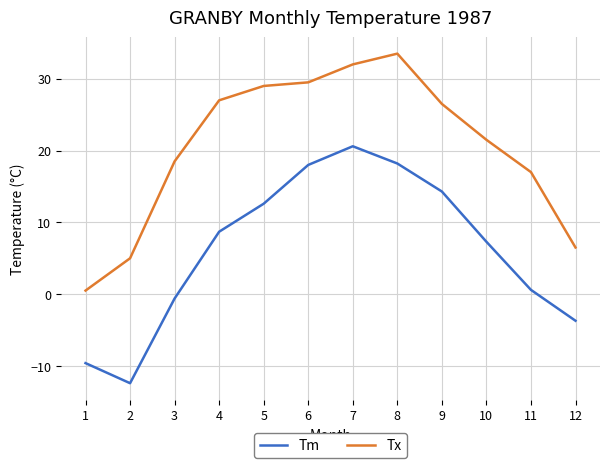

Read the Tx value at 4.

27.0